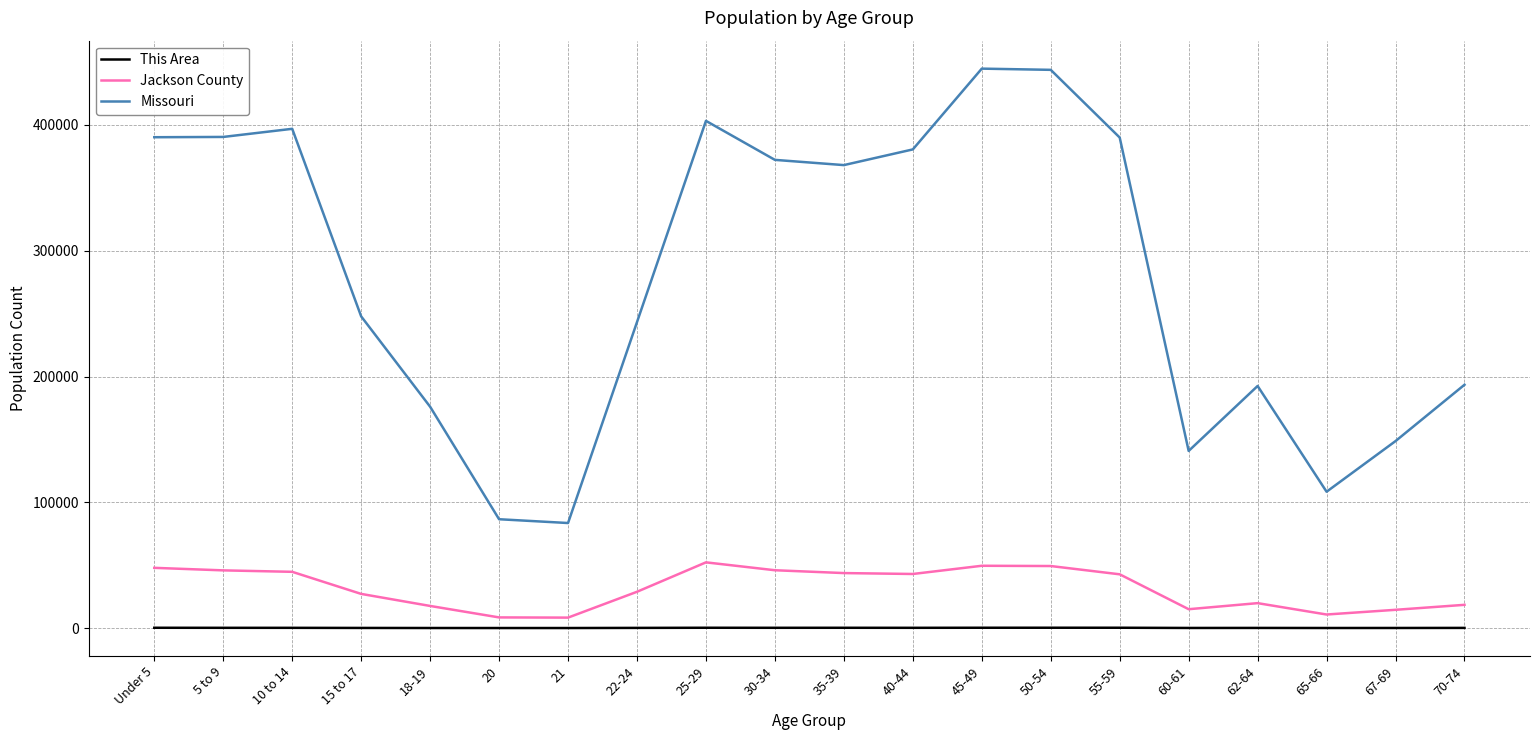

The value of Jackson County at 30-34 is 45972. True or false?

True